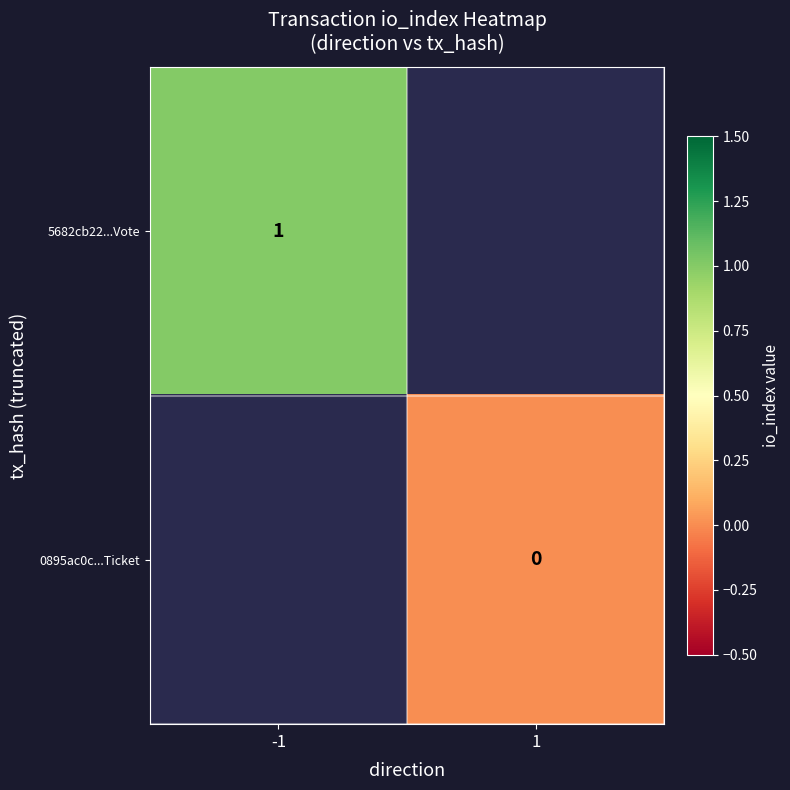

Is it true that 5682cb22...Vote equals 0 at -1?

False